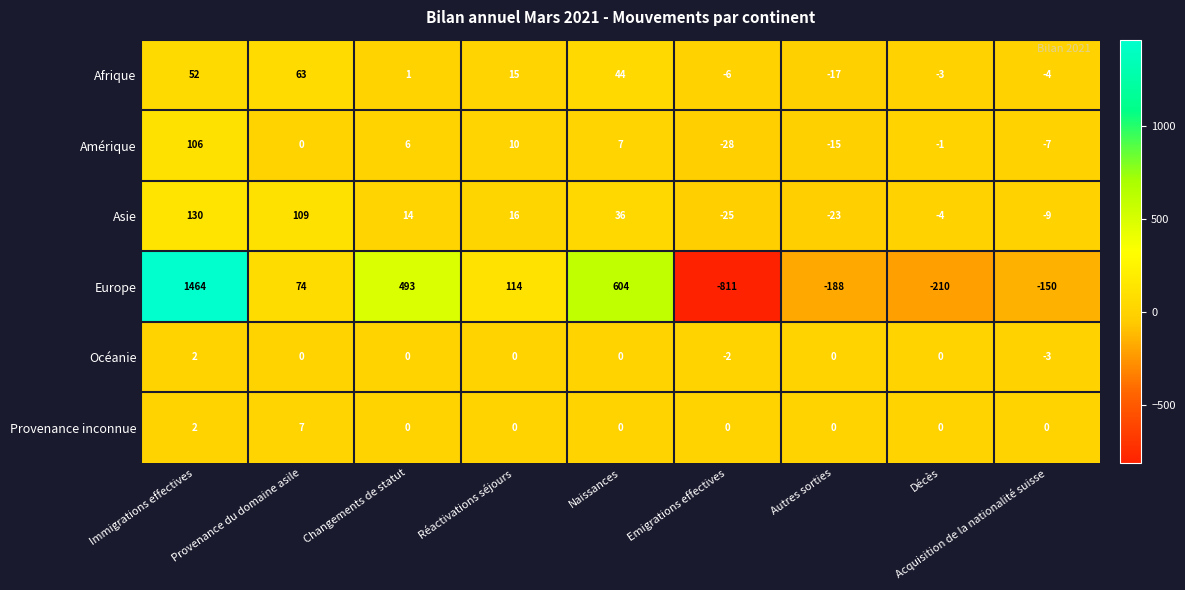

Where does the Asie series first go above 14?

Immigrations effectives